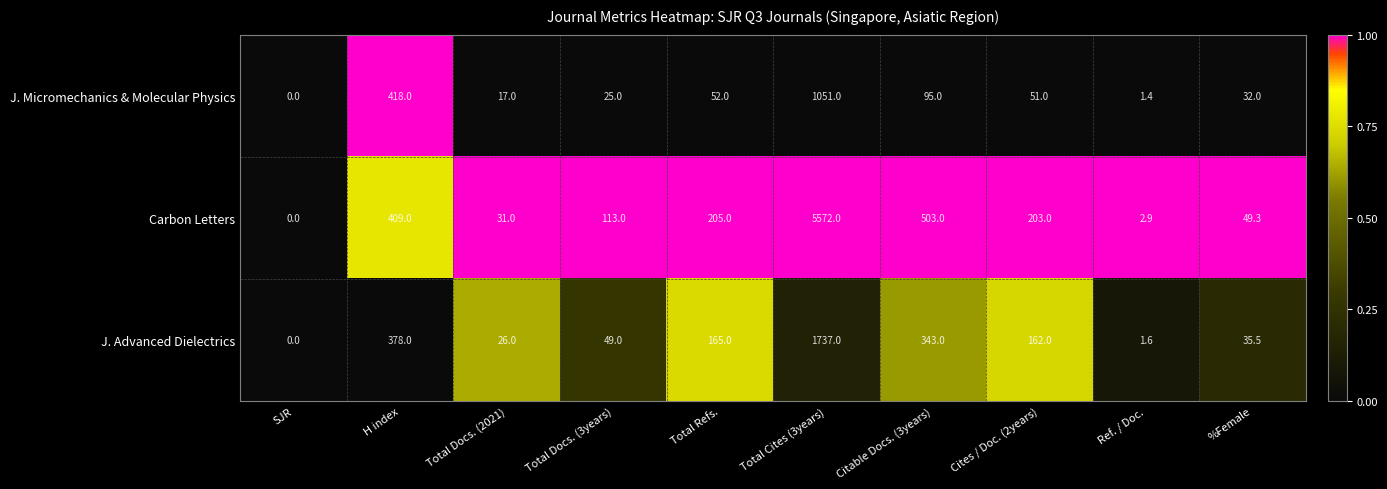

At Ref. / Doc., list the series in order from smallest to largest.

J. Micromechanics & Molecular Physics, J. Advanced Dielectrics, Carbon Letters